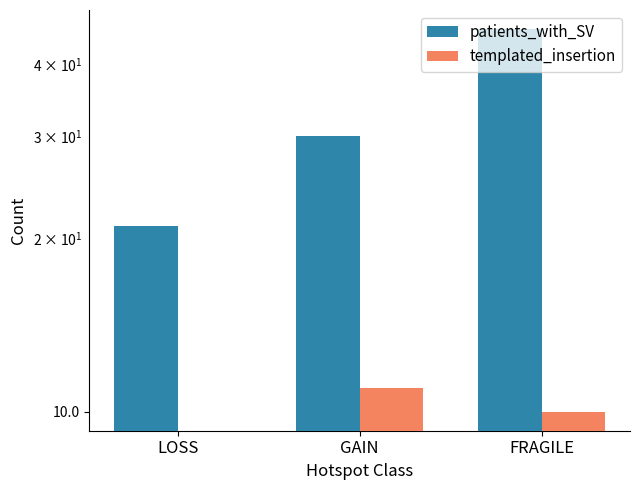

Which series has the widest spread of values?

patients_with_SV